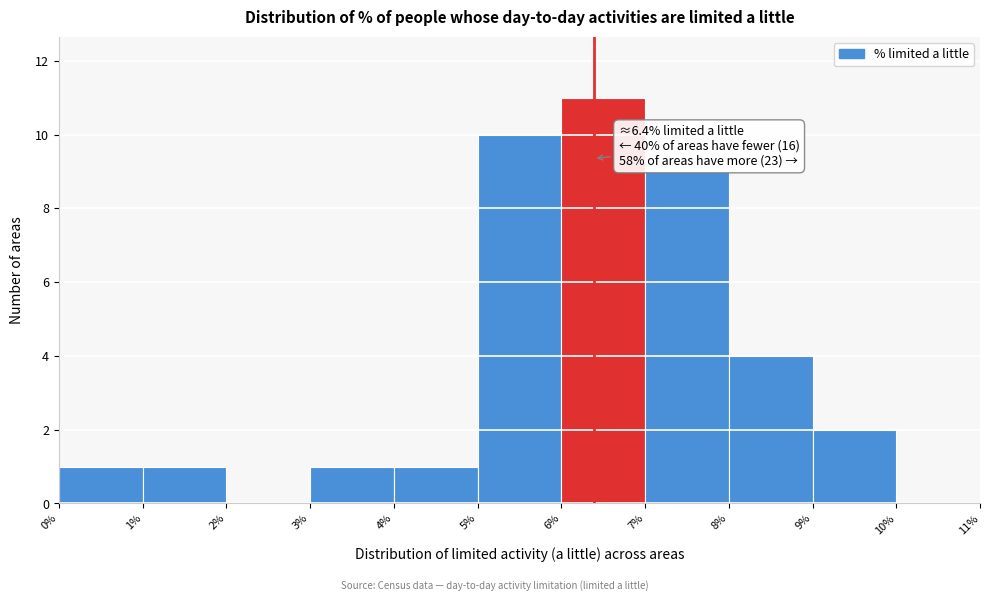

Over which range of the x-axis is the bar tallest?

6% to 7%